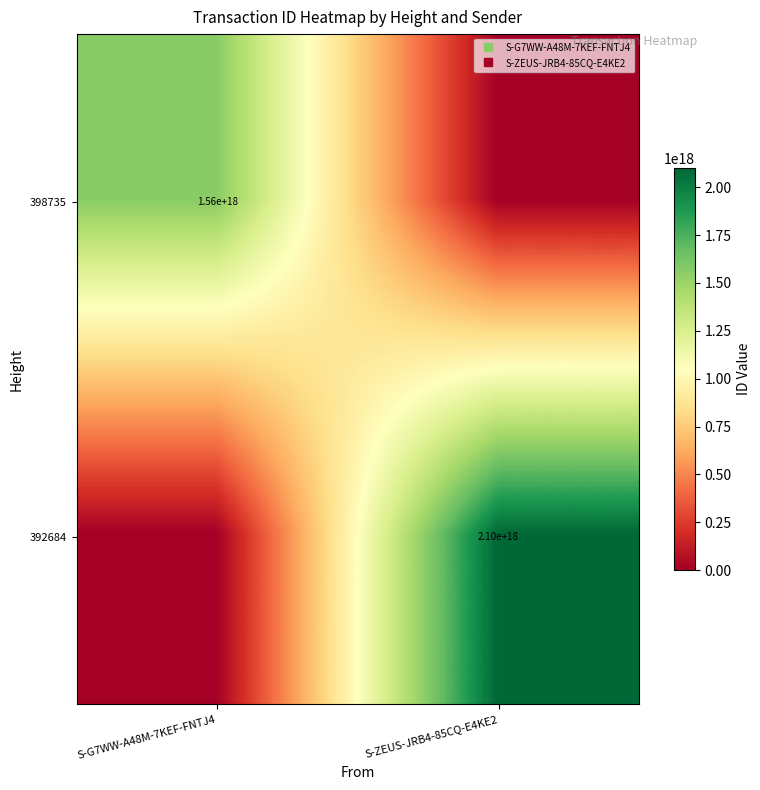

Rank the series by their maximum value, from lowest to highest.

398735, 392684